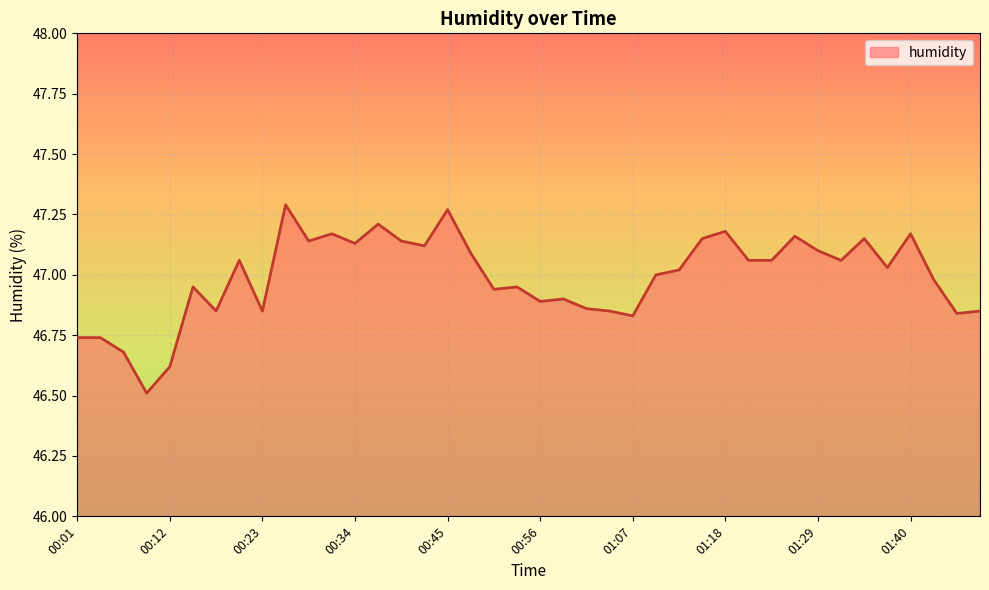

What is the smallest value displayed?

46.5